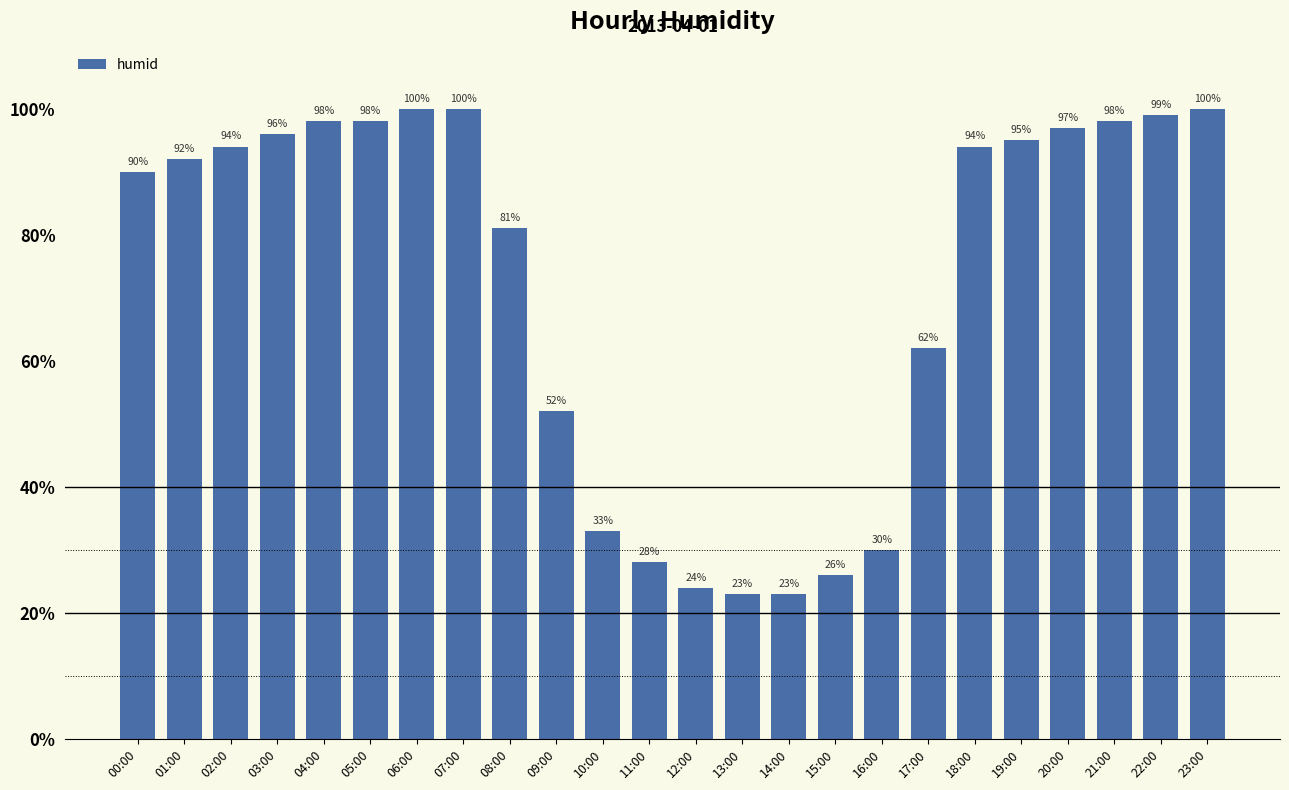

What is the average value?

72